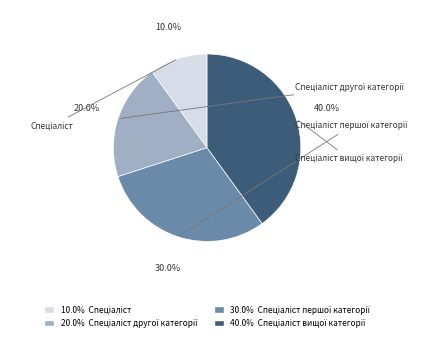

To the nearest percent, what is the combined percentage of Спеціаліст першої категорії and Спеціаліст вищої категорії?

70%